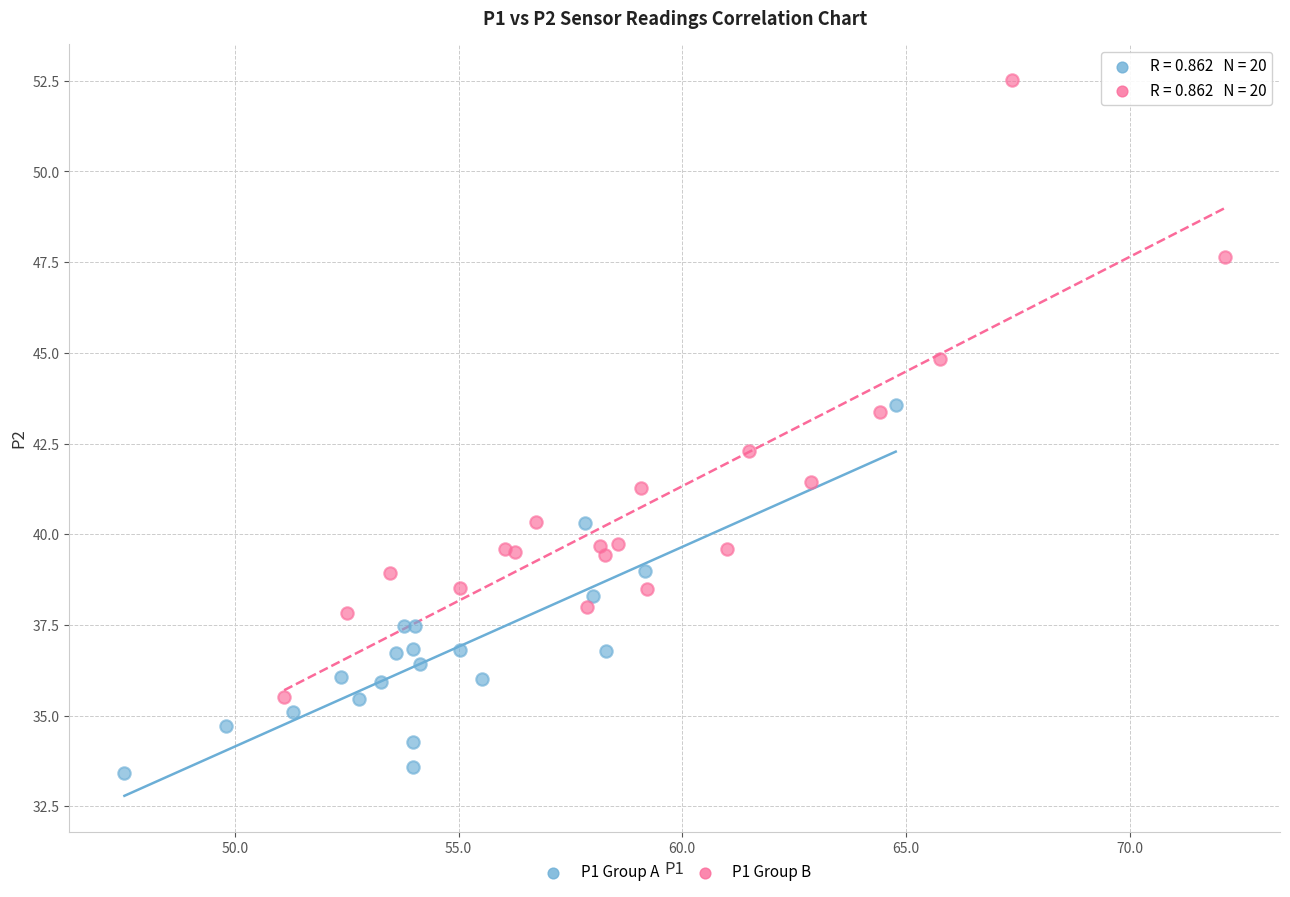

Which series contains the highest Y value?

P1 Group B